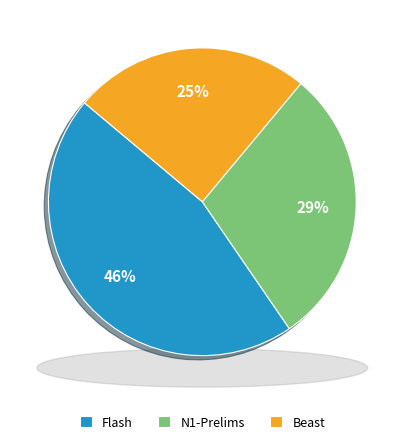

How many slices are in this pie chart?

3